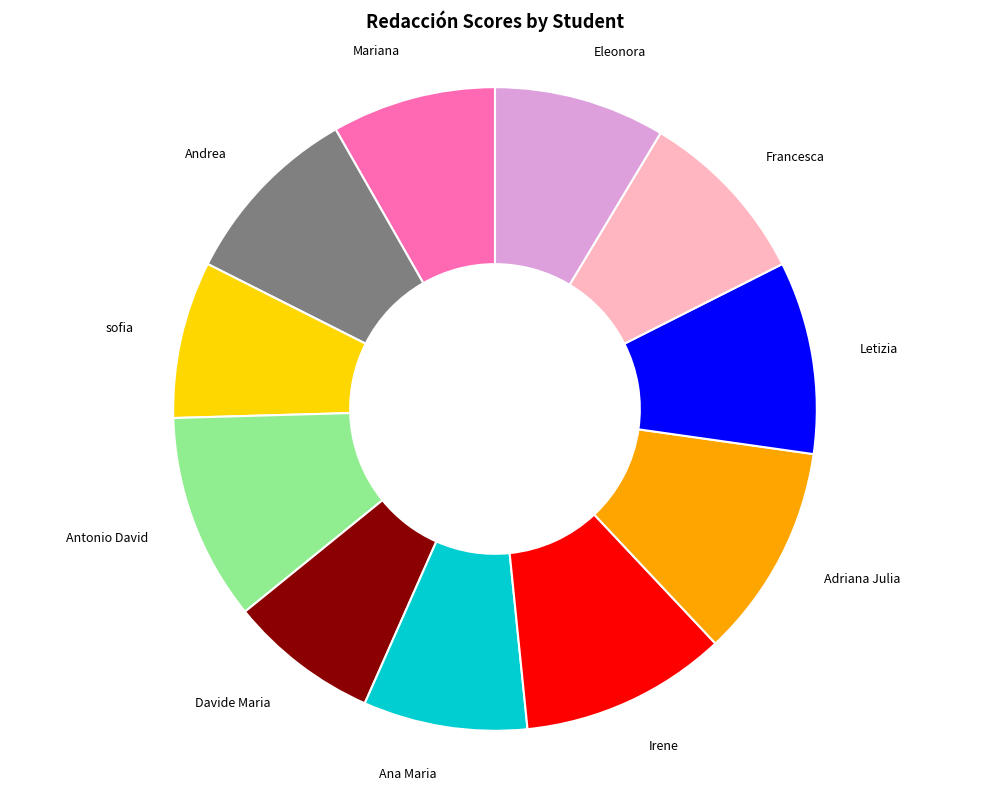

Is there any slice that represents more than half of the pie?

No